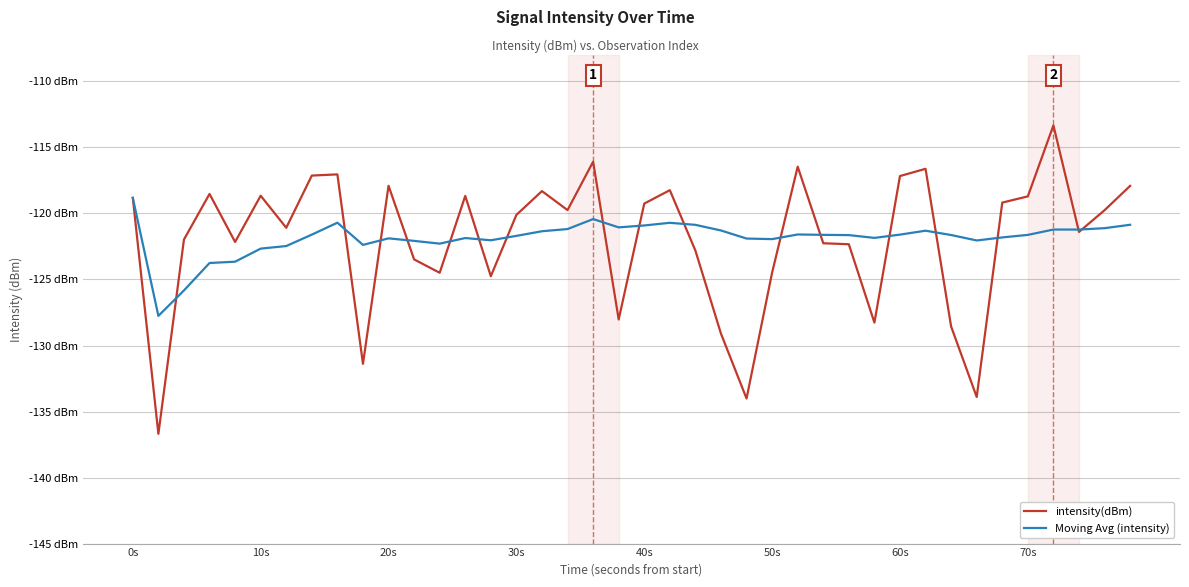

List the labels in order of Moving Avg (intensity) value, largest first.

0s, 18, 8, 21, 39, 22, 20, 19, 38, 17, 36, 37, 23, 31, 16, 26, 70s, 30, 27, 35, 32, 28, 15, 34, 29, 13, 10, 24, 25, 14, 33, 11, 12, 9, 60s, 50s, 40s, 30s, 20s, 10s